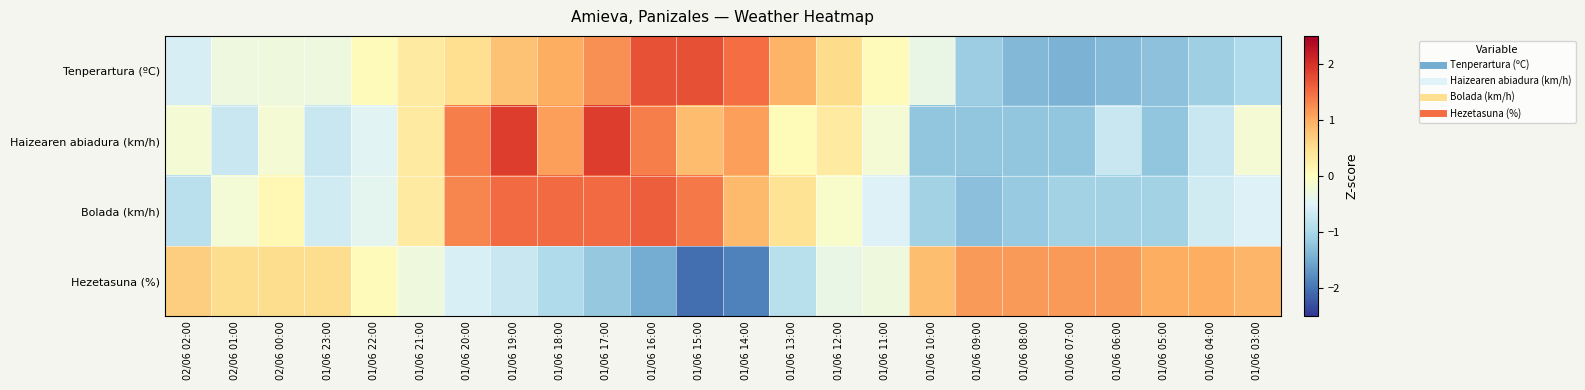

Which label corresponds to the smallest value in the chart?

01/06 15:00